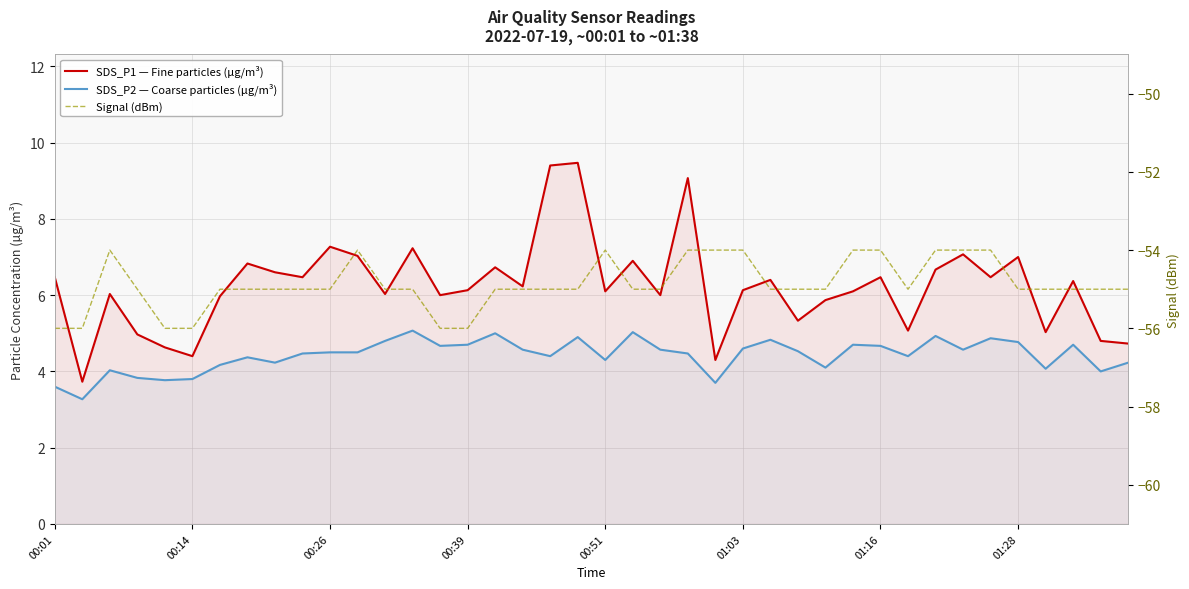

Reading right to left, extract all data points from this chart.

SDS_P1 — Fine particles (µg/m³): 4.7	4.8	6.4	5.0	7.0	6.5	7.1	6.7	5.1	6.5	6.1	5.9	5.3	6.4	6.1	4.3	9.1	6.0	6.9	6.1	9.5	9.4	6.2	6.7	6.1	6.0	7.2	6.0	7.0	7.3	6.5	6.6	6.8	6.0	4.4	4.6	5.0	6.0	3.7	6.5
SDS_P2 — Coarse particles (µg/m³): 4.2	4.0	4.7	4.1	4.8	4.9	4.6	4.9	4.4	4.7	4.7	4.1	4.5	4.8	4.6	3.7	4.5	4.6	5.0	4.3	4.9	4.4	4.6	5.0	4.7	4.7	5.1	4.8	4.5	4.5	4.5	4.2	4.4	4.2	3.8	3.8	3.8	4.0	3.3	3.6
Signal (dBm): -55.0	-55.0	-55.0	-55.0	-55.0	-54.0	-54.0	-54.0	-55.0	-54.0	-54.0	-55.0	-55.0	-55.0	-54.0	-54.0	-54.0	-55.0	-55.0	-54.0	-55.0	-55.0	-55.0	-55.0	-56.0	-56.0	-55.0	-55.0	-54.0	-55.0	-55.0	-55.0	-55.0	-55.0	-56.0	-56.0	-55.0	-54.0	-56.0	-56.0